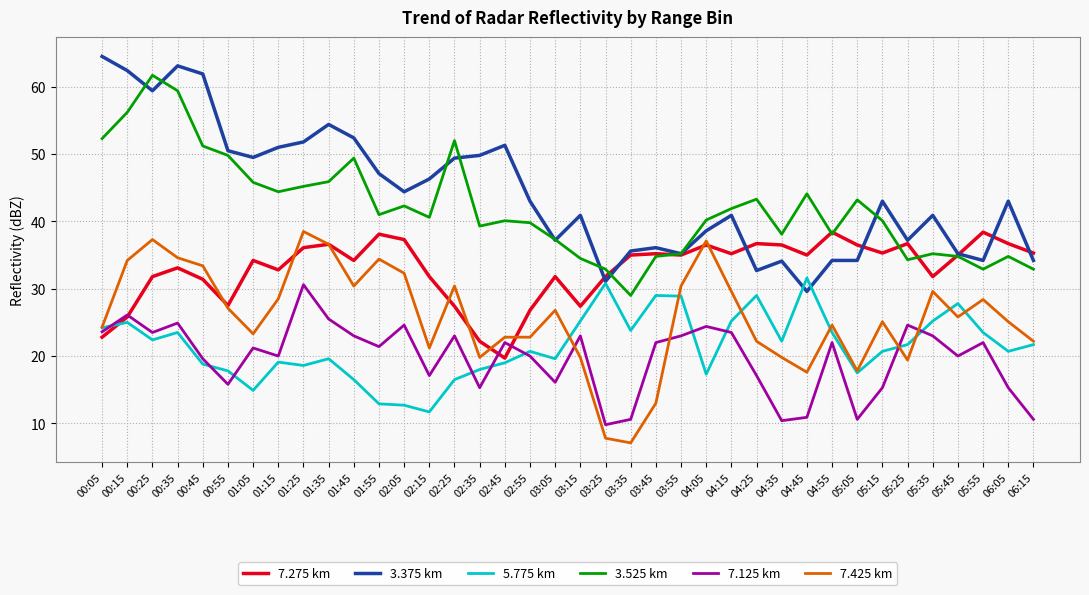

Which category has the lowest value in the 3.525 km series?

03:35